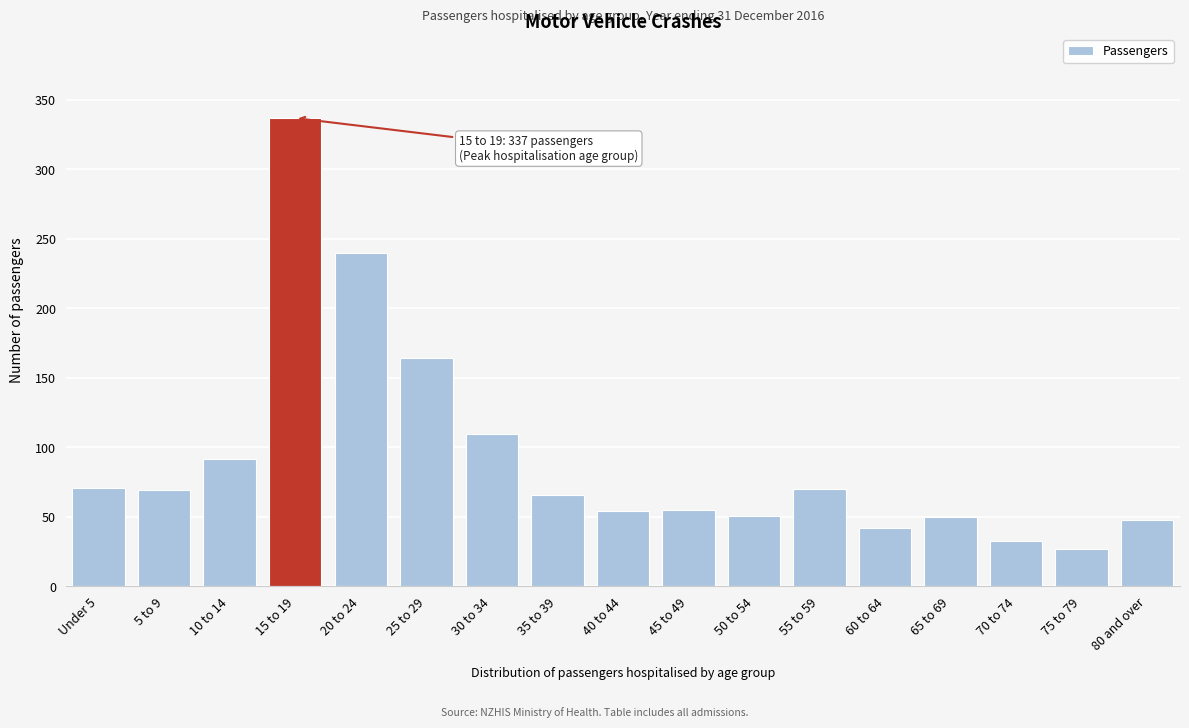

At which category does the chart reach its peak across all series?

15 to 19